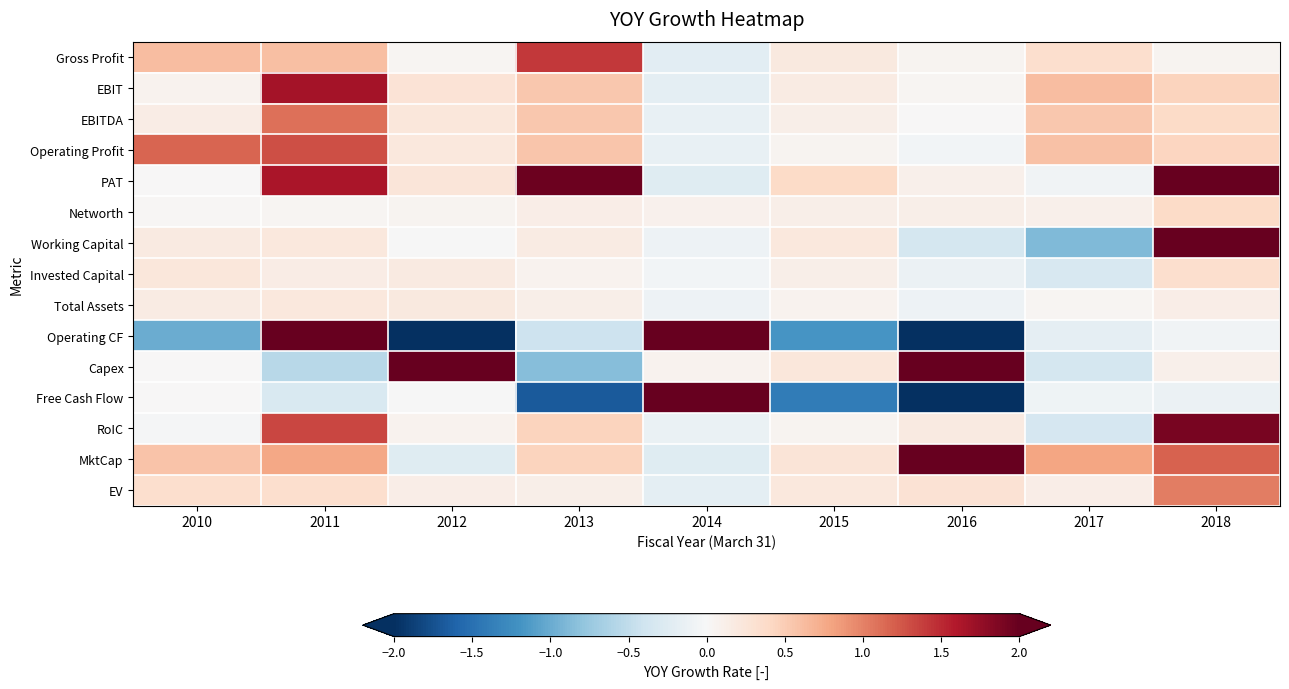

Reading left to right, transcribe all the data shown in this chart.

Gross Profit: 2010=0.6	2011=0.6	2012=0.0	2013=1.4	2014=-0.2	2015=0.2	2016=0.1	2017=0.3	2018=0.0
EBIT: 2010=0.1	2011=1.7	2012=0.3	2013=0.5	2014=-0.2	2015=0.2	2016=0.0	2017=0.6	2018=0.4
EBITDA: 2010=0.2	2011=1.1	2012=0.2	2013=0.5	2014=-0.1	2015=0.1	2016=0.0	2017=0.5	2018=0.4
Operating Profit: 2010=1.2	2011=1.3	2012=0.2	2013=0.5	2014=-0.1	2015=0.1	2016=-0.0	2017=0.6	2018=0.4
PAT: 2010=0.0	2011=1.6	2012=0.2	2013=2.0	2014=-0.2	2015=0.4	2016=0.1	2017=-0.1	2018=2.0
Networth: 2010=0.0	2011=0.0	2012=0.0	2013=0.1	2014=0.1	2015=0.1	2016=0.1	2017=0.1	2018=0.4
Working Capital: 2010=0.2	2011=0.2	2012=-0.0	2013=0.2	2014=-0.1	2015=0.2	2016=-0.4	2017=-0.9	2018=2.0
Invested Capital: 2010=0.2	2011=0.1	2012=0.2	2013=0.1	2014=-0.1	2015=0.1	2016=-0.1	2017=-0.3	2018=0.3
Total Assets: 2010=0.2	2011=0.2	2012=0.2	2013=0.1	2014=-0.1	2015=0.1	2016=-0.1	2017=0.0	2018=0.1
Operating CF: 2010=-1.0	2011=2.0	2012=-2.0	2013=-0.4	2014=2.0	2015=-1.2	2016=-2.0	2017=-0.2	2018=-0.1
Capex: 2010=0.0	2011=-0.6	2012=2.0	2013=-0.8	2014=0.1	2015=0.2	2016=2.0	2017=-0.4	2018=0.1
Free Cash Flow: 2010=0.0	2011=-0.3	2012=-0.0	2013=-1.7	2014=2.0	2015=-1.4	2016=-2.0	2017=-0.1	2018=-0.1
RoIC: 2010=-0.0	2011=1.3	2012=0.1	2013=0.4	2014=-0.1	2015=0.0	2016=0.2	2017=-0.3	2018=1.9
MktCap: 2010=0.6	2011=0.8	2012=-0.2	2013=0.4	2014=-0.2	2015=0.3	2016=2.0	2017=0.8	2018=1.2
EV: 2010=0.3	2011=0.3	2012=0.1	2013=0.1	2014=-0.2	2015=0.2	2016=0.3	2017=0.1	2018=1.0